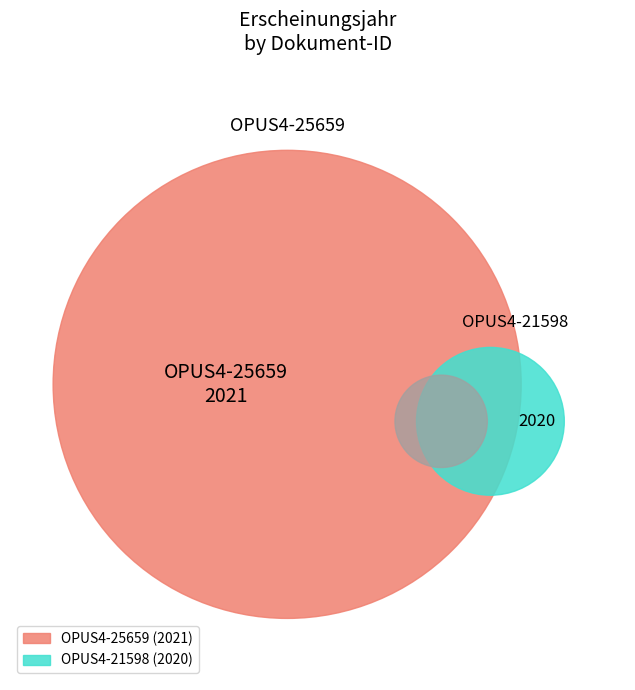

To the nearest percent, what percentage of the pie is OPUS4-25659?

50%